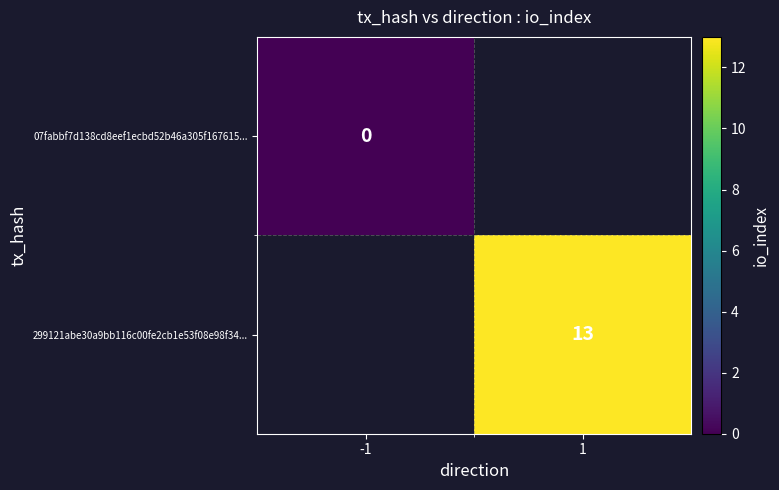

Which category has the lowest value across all series?

-1